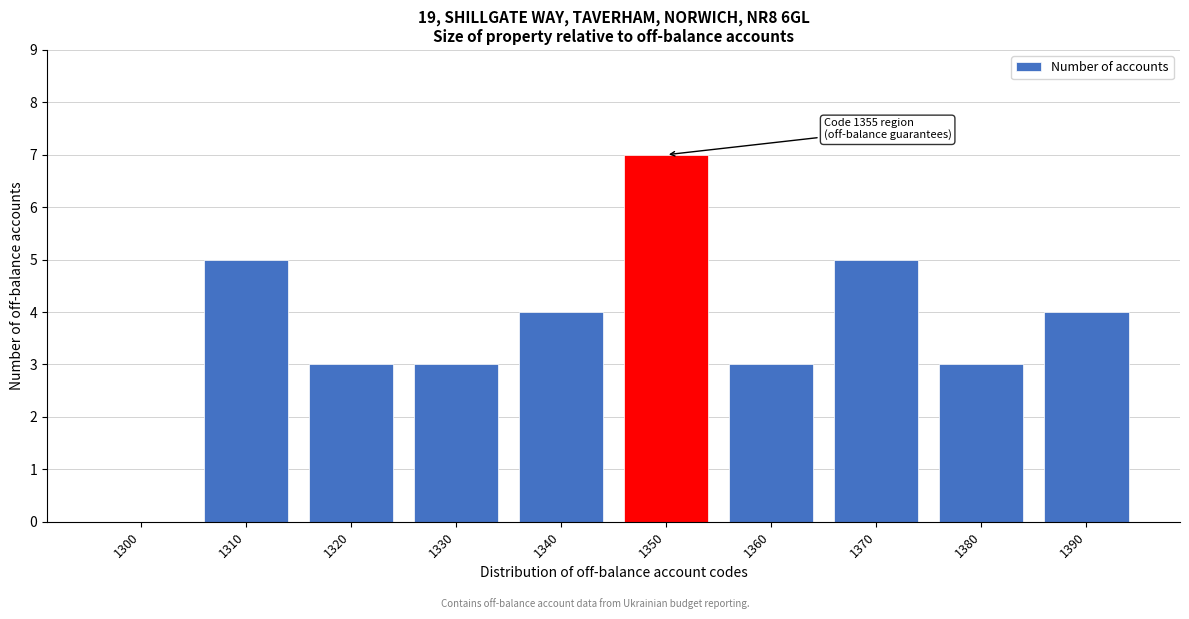

What is the sum of all values?

37